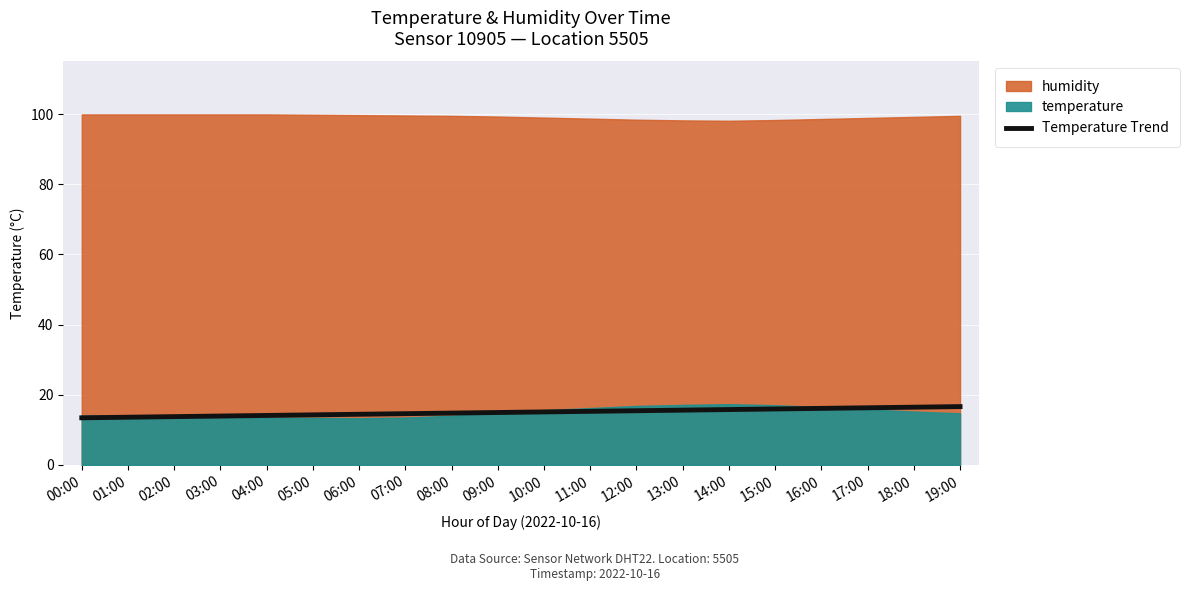

What is the smallest value displayed?

13.4